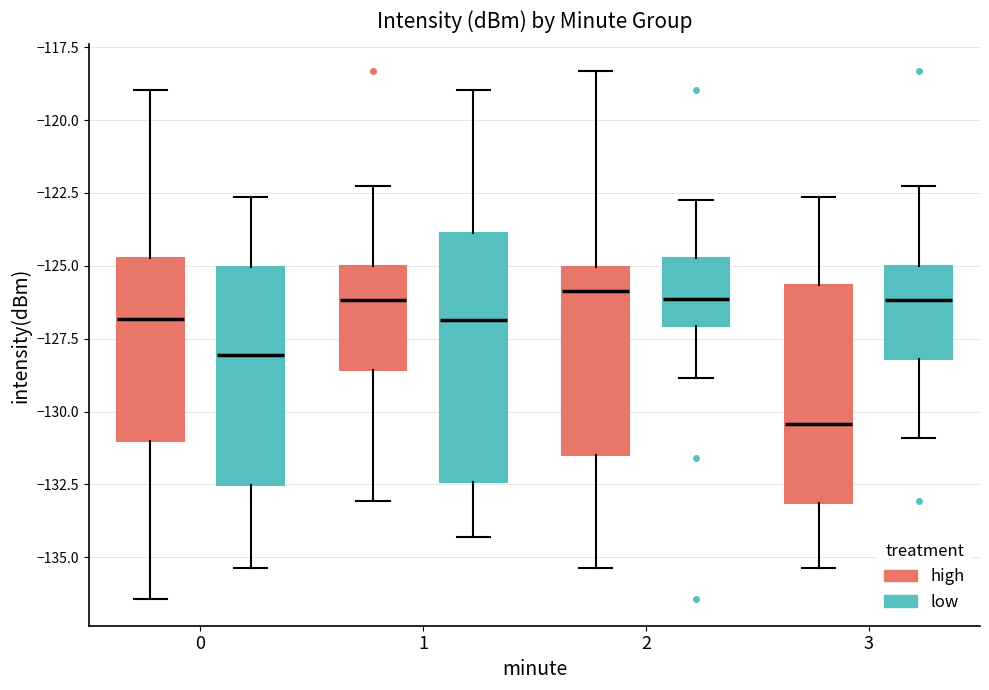

Which box has the lowest median line?

3 (high)